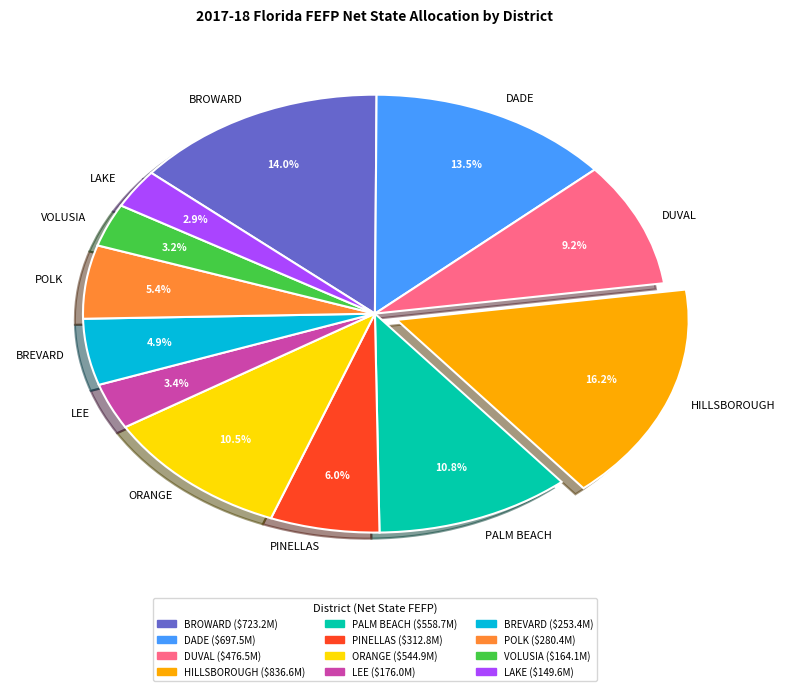

Which category has the biggest portion of the pie?

HILLSBOROUGH